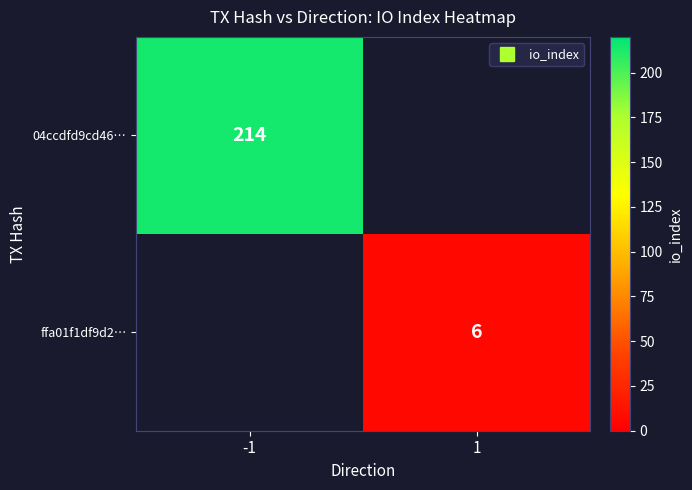

Which category has the lowest value across all series?

1